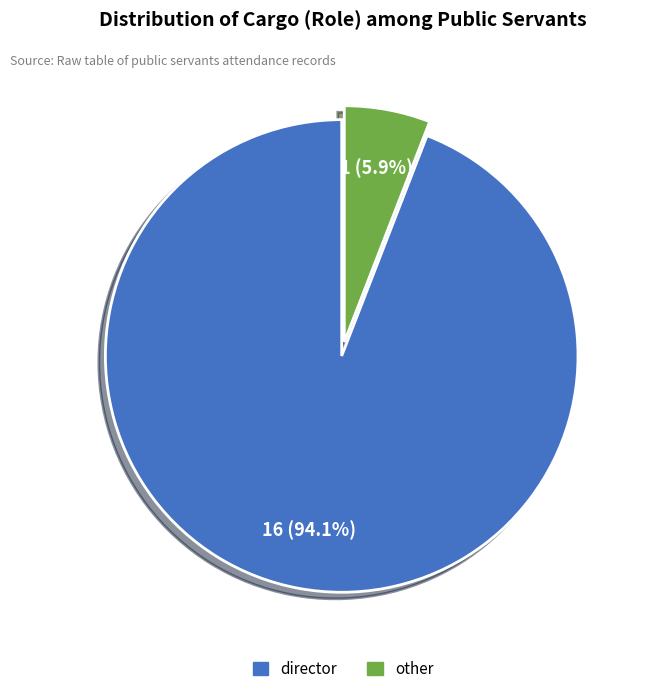

To the nearest percent, what is the difference between the director and other slice percentages?

88%